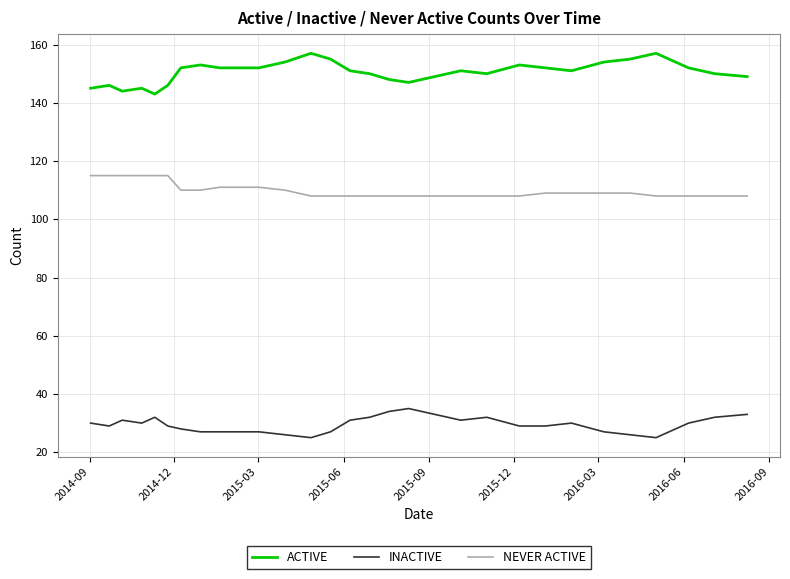

Reading right to left, list all the values displayed in this chart.

ACTIVE: 149	150	152	157	155	154	151	152	153	150	151	149	147	148	150	151	155	157	154	152	152	152	153	152	146	143	145	144	146	145
INACTIVE: 33	32	30	25	26	27	30	29	29	32	31	33	35	34	32	31	27	25	26	27	27	27	27	28	29	32	30	31	29	30
NEVER ACTIVE: 108	108	108	108	109	109	109	109	108	108	108	108	108	108	108	108	108	108	110	111	111	111	110	110	115	115	115	115	115	115